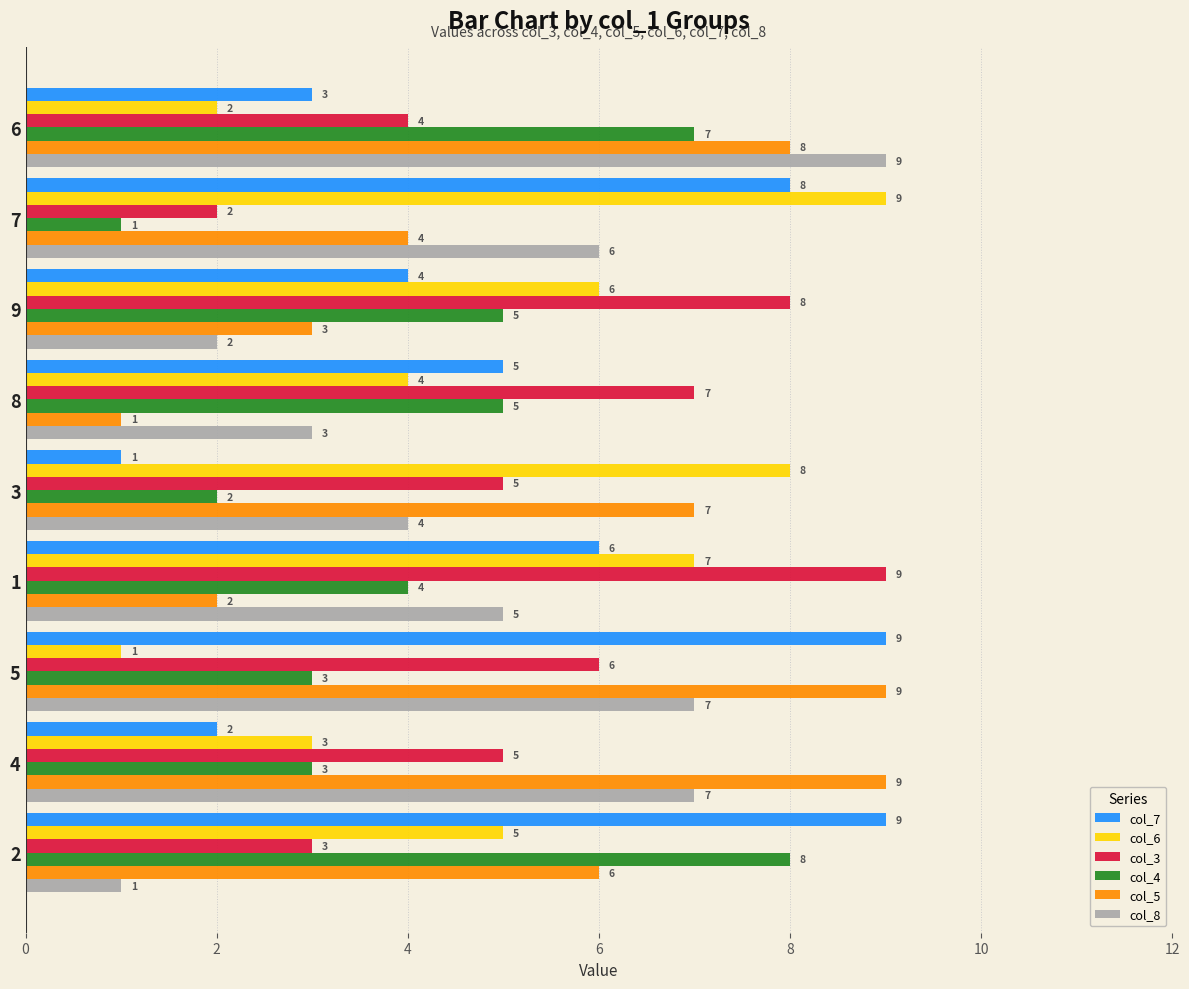

What is the total value across all series at 9?

28